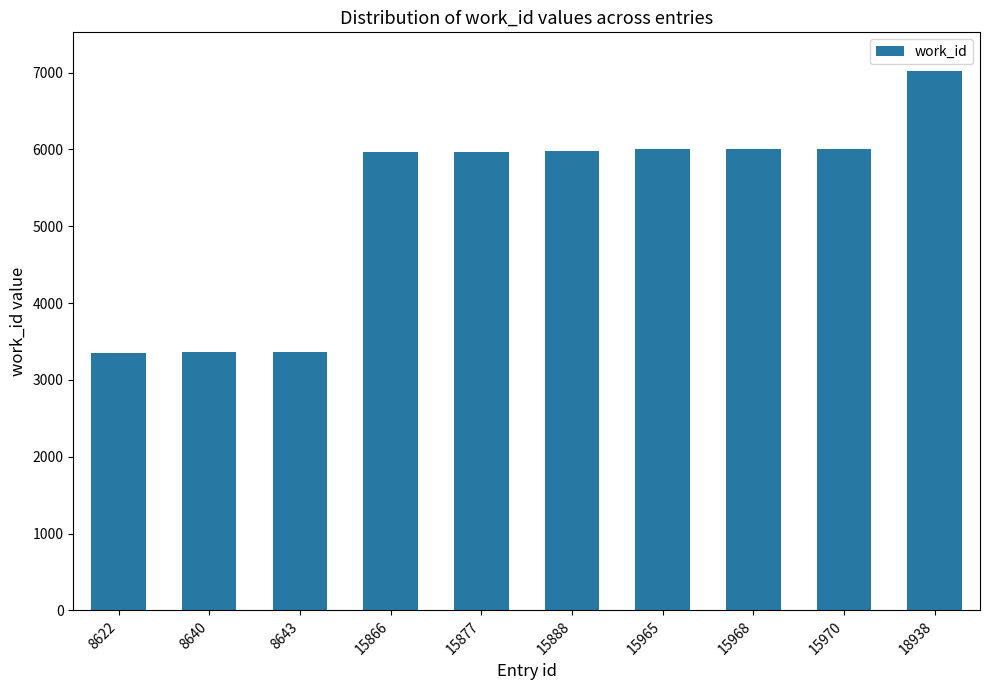

What is the value of the 6th bar from the left?

5977